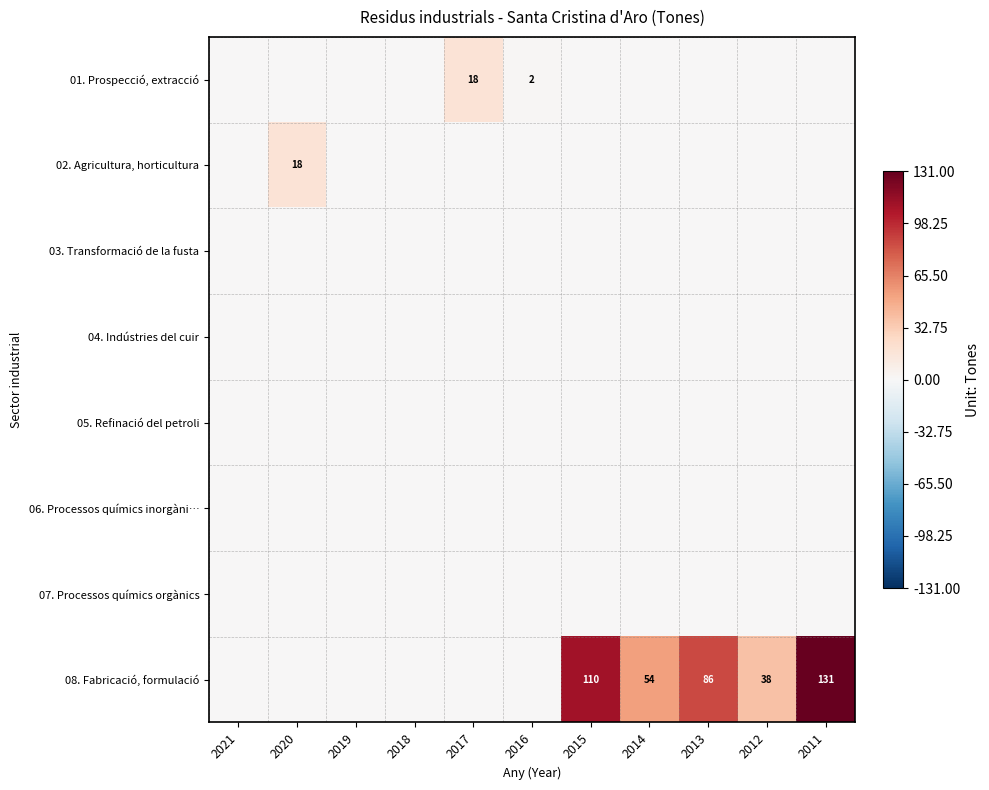

True or false: 08. Fabricació, formulació has a value of 31 at 2013.

False